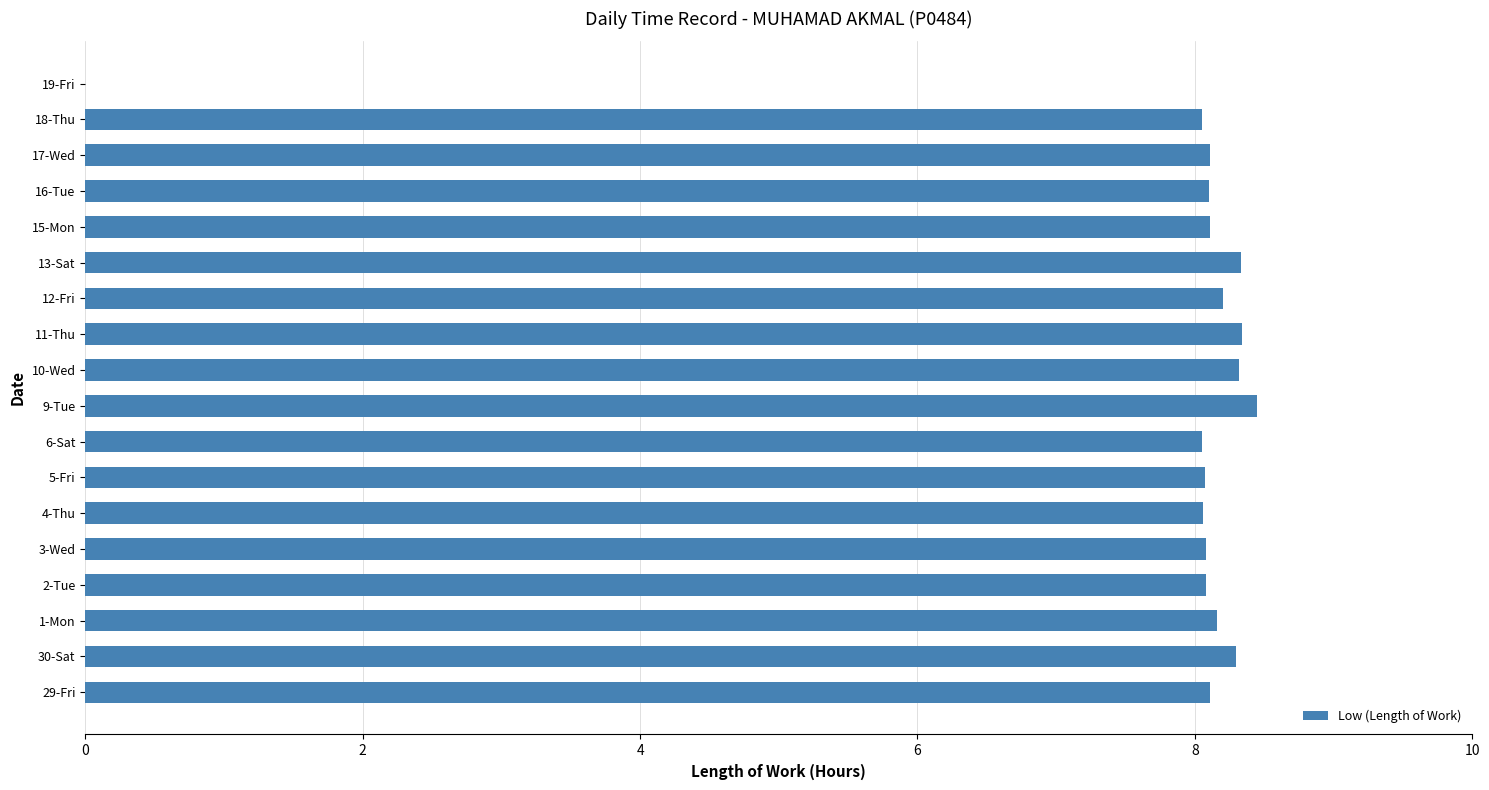

What is the sum of the values at 17-Wed and 4-Thu?

16.2